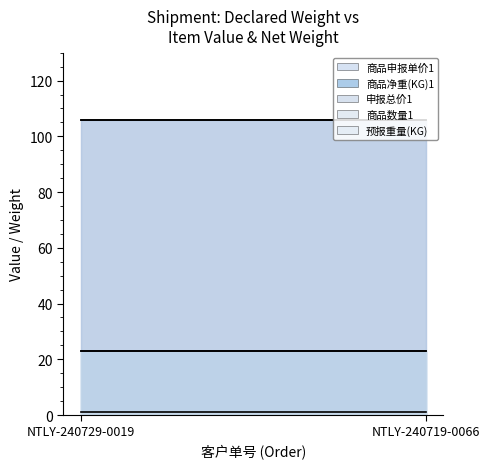

What is the maximum value for 商品申报单价1?

106